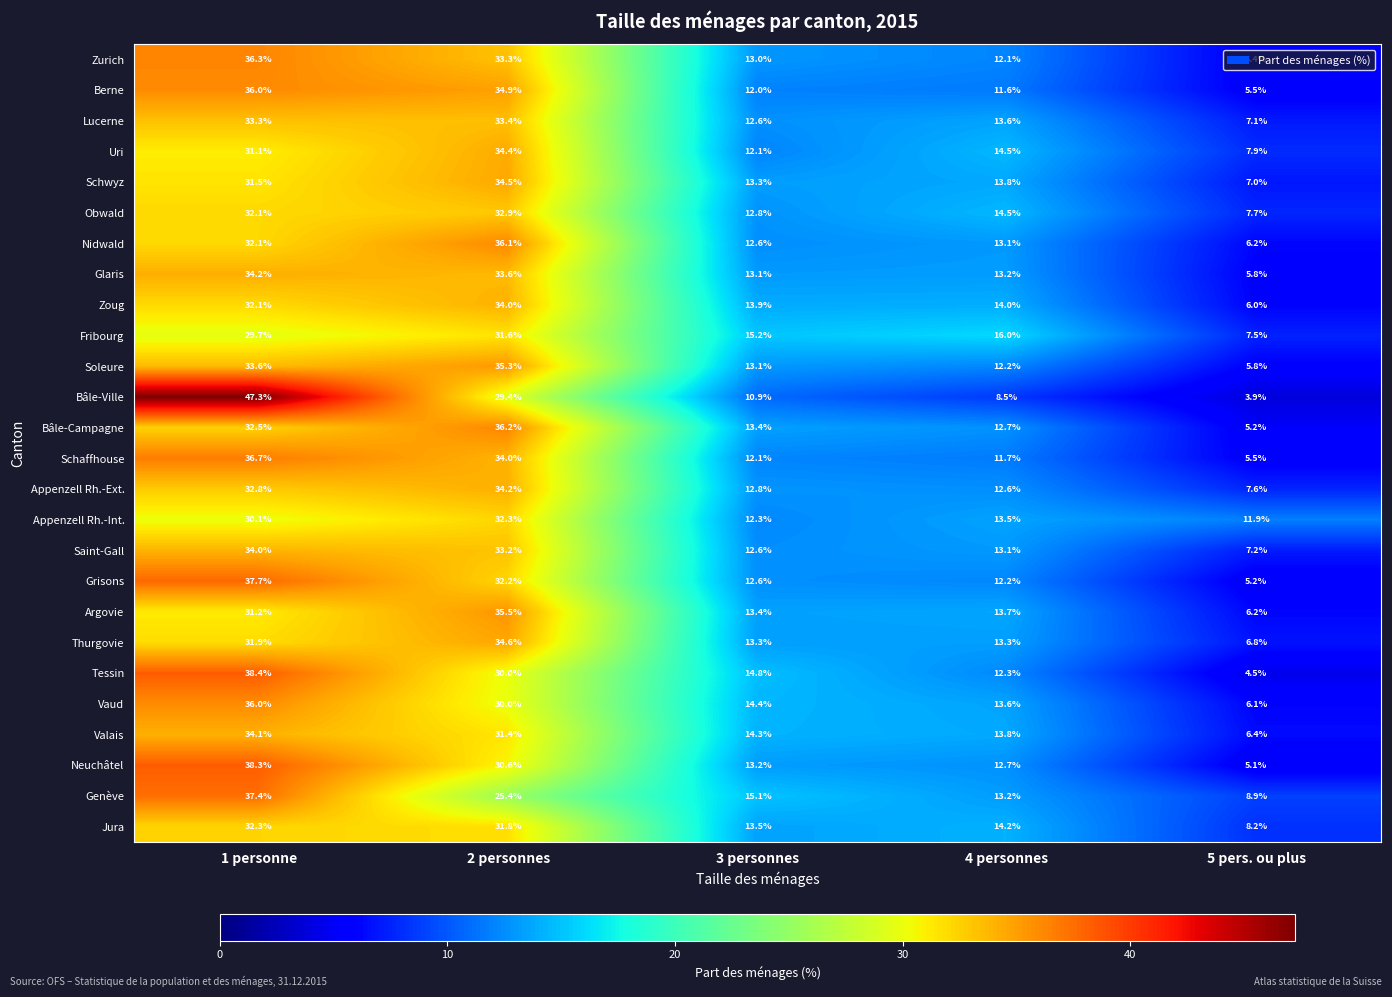

What is the difference between the highest and lowest values at 4 personnes?

7.5